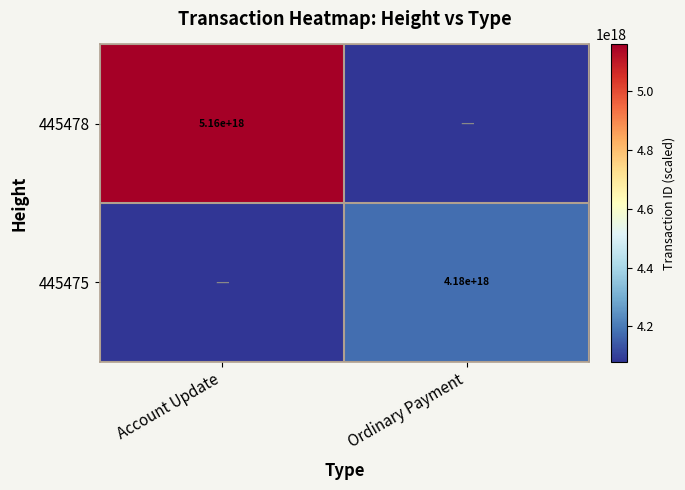

The 445478 series shows 2448817947027140608 at Account Update. True or false?

False